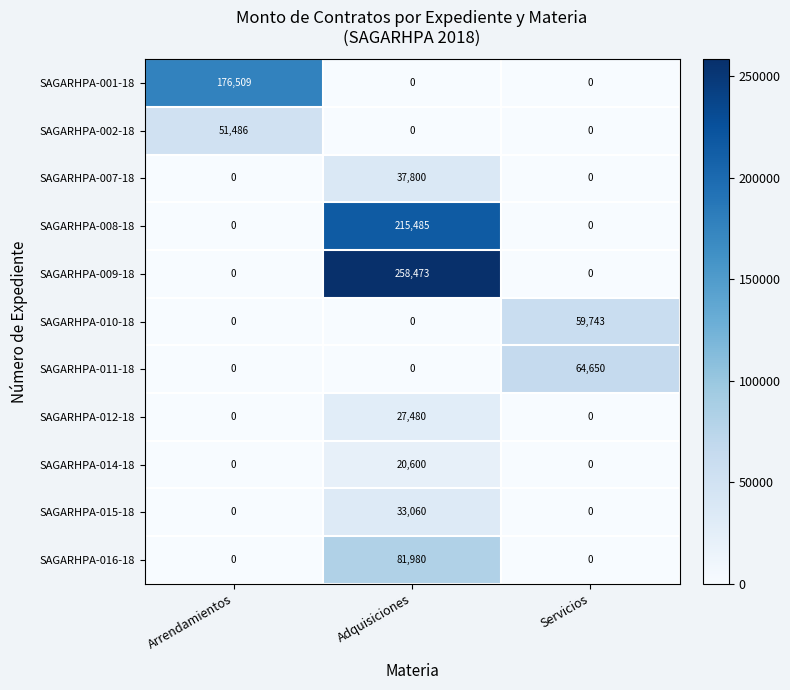

Which series has the largest range (max minus min)?

SAGARHPA-009-18